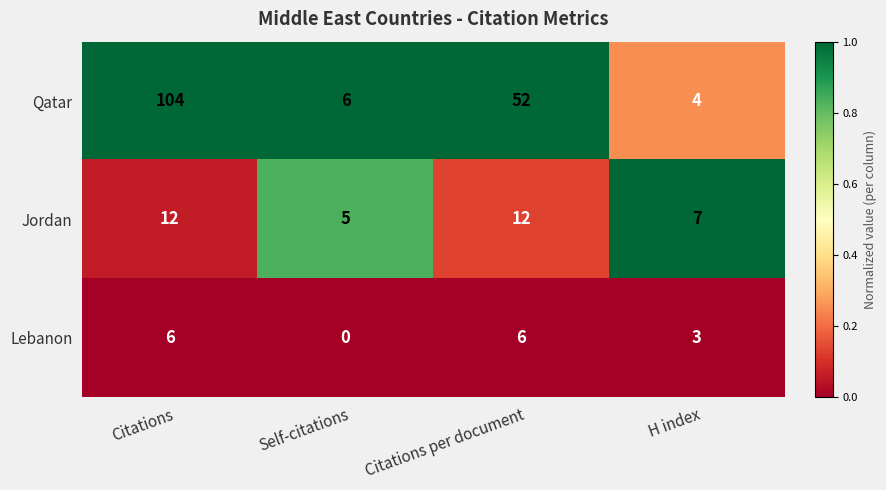

At Self-citations, list the series in order from smallest to largest.

Lebanon, Jordan, Qatar